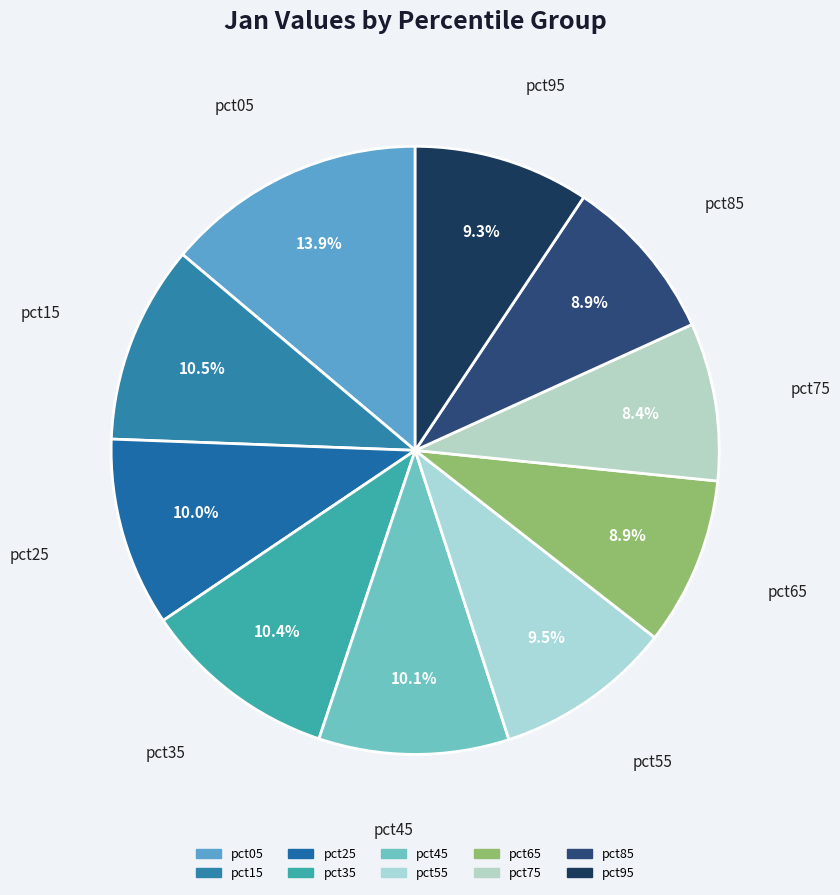

True or false: pct95 accounts for 9% of the total.

True